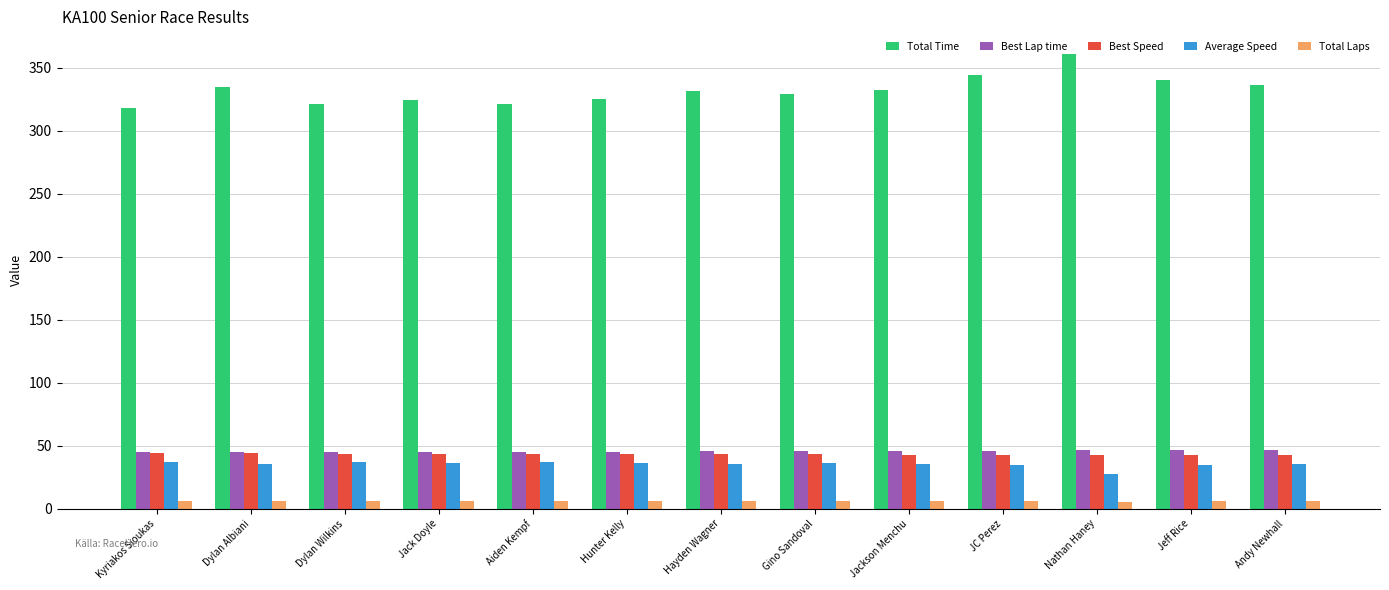

What is the label of the 4th bar from the left?

Jack Doyle